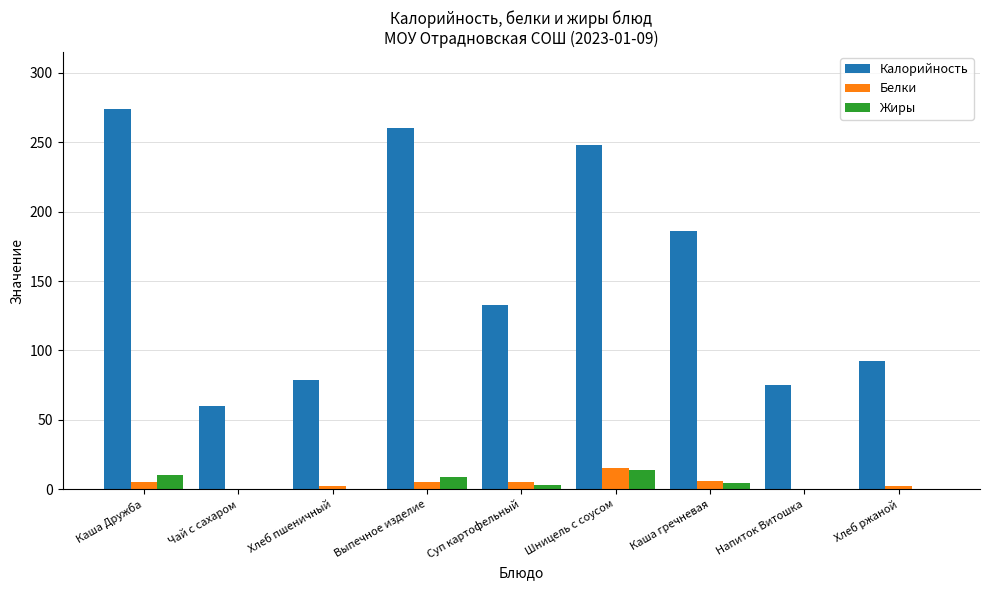

What is the approximate value of Белки at Шницель с соусом?

15.0